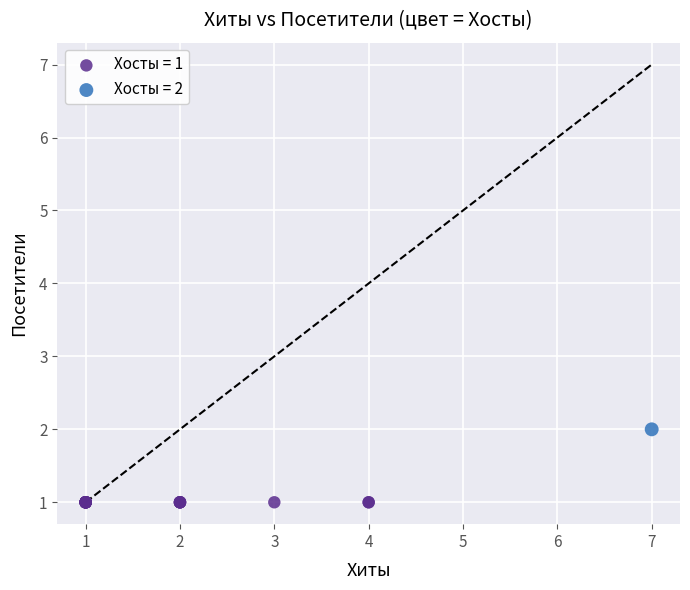

Which series reaches the minimum Y coordinate?

Хосты = 1